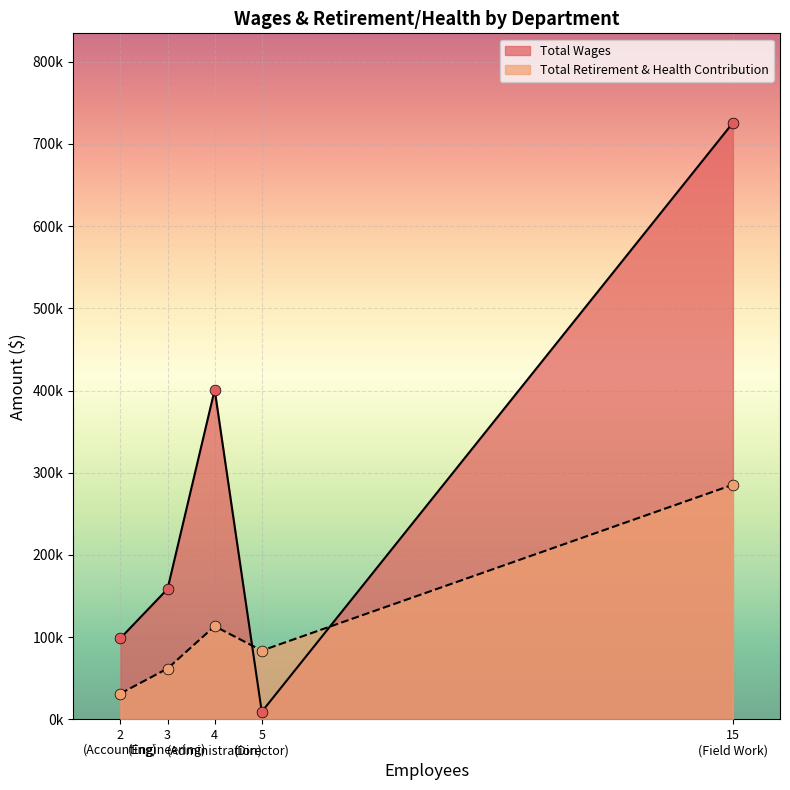

What are all the series names shown in the legend?

Total Wages, Total Retirement & Health Contribution